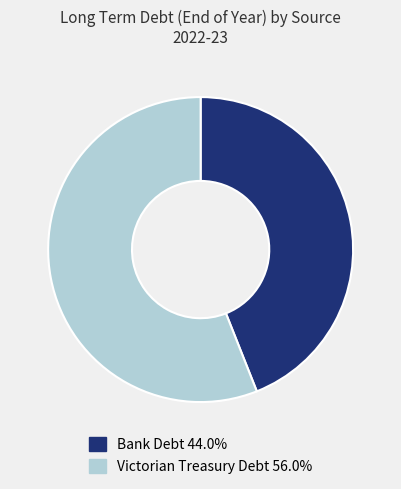

Do Victorian Treasury Debt 56.0% and Bank Debt 44.0% together represent more than half of the pie?

Yes